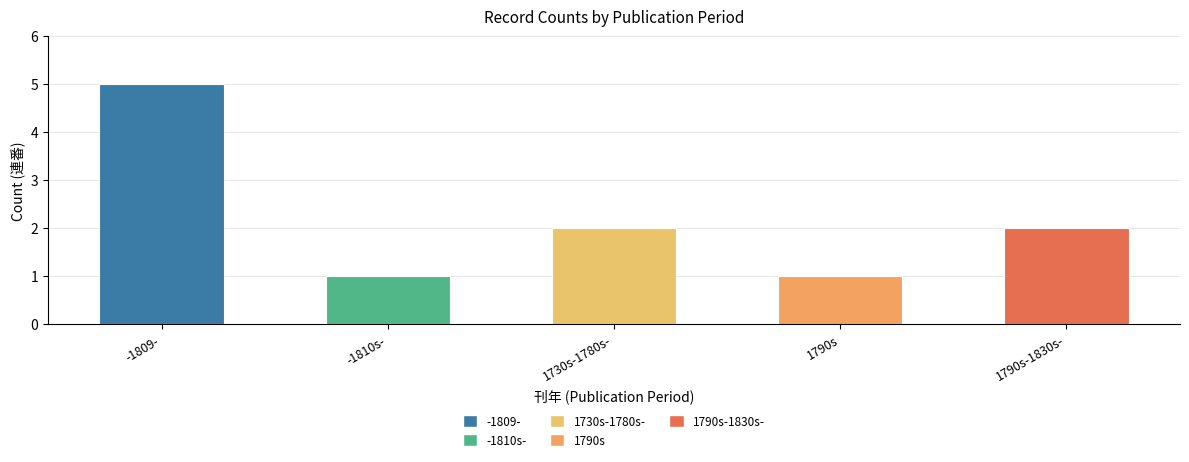

How many bars are there in total?

5